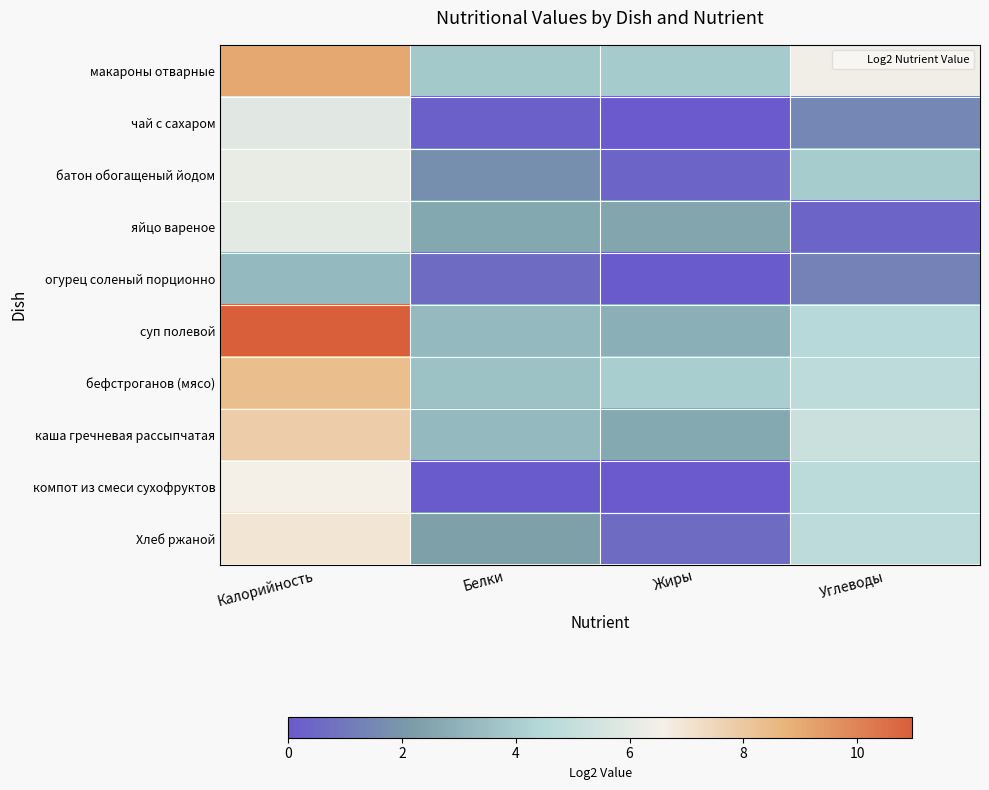

Which label corresponds to the largest value in the chart?

Калорийность